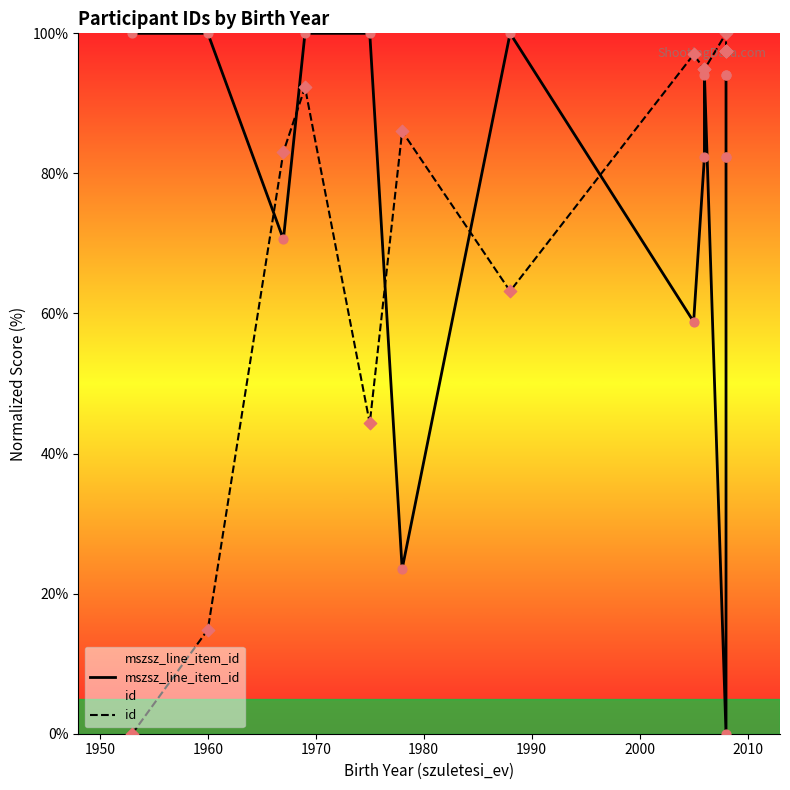

Which series has the largest Y range (max minus min)?

mszsz_line_item_id